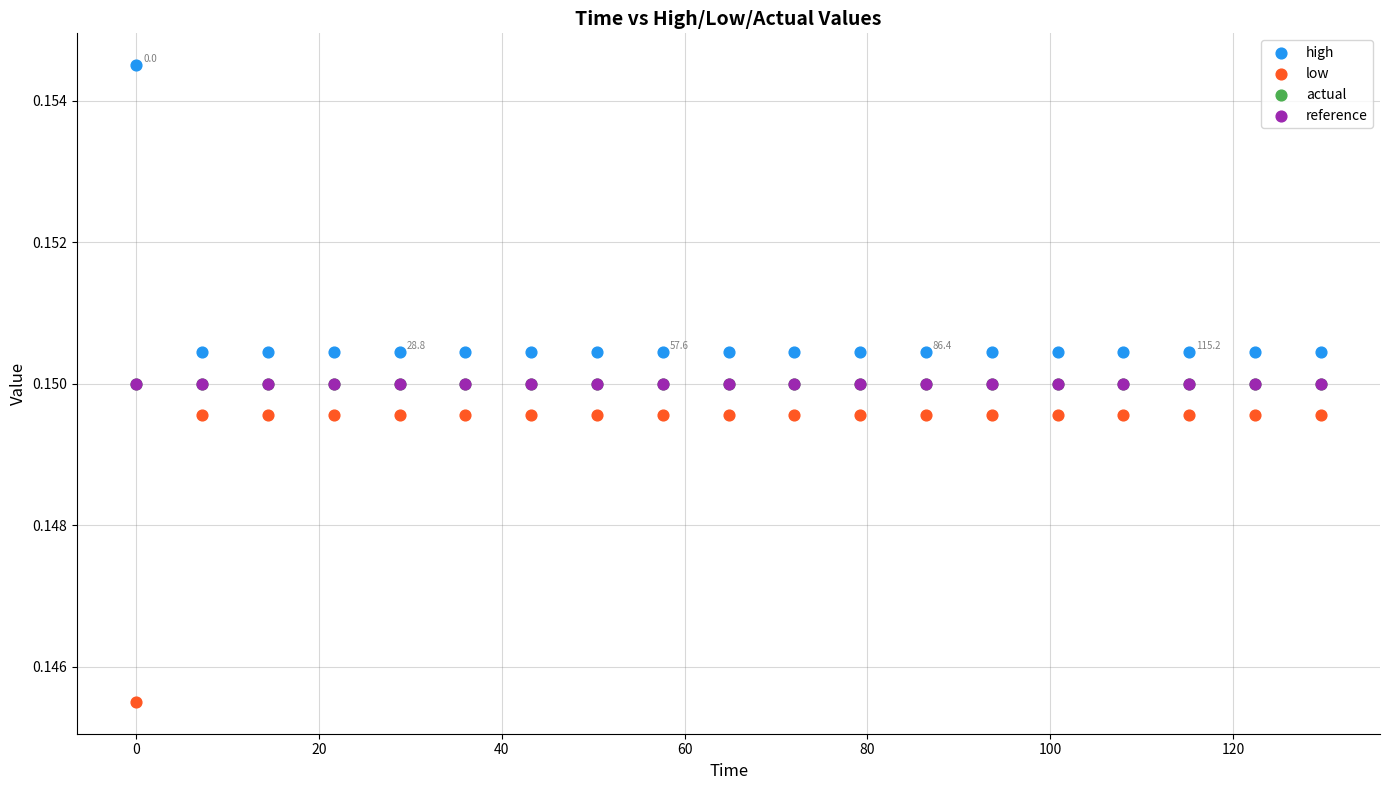

What are all the series names shown in the legend?

high, low, actual, reference